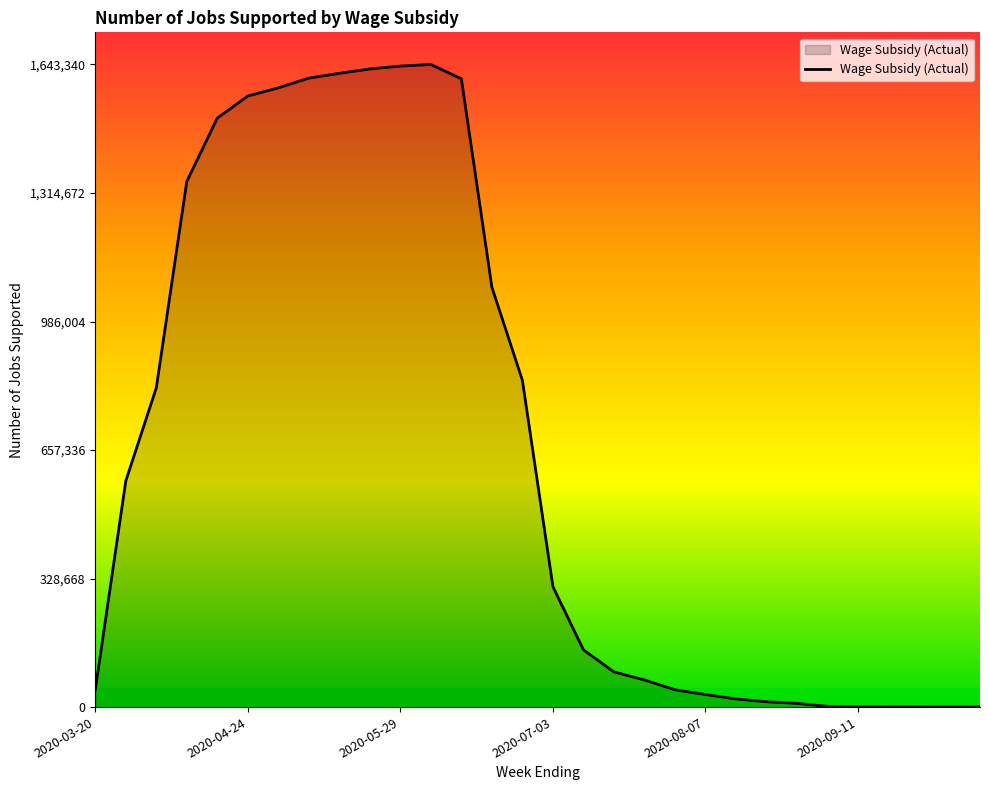

What is the maximum value shown in the chart?

1643340